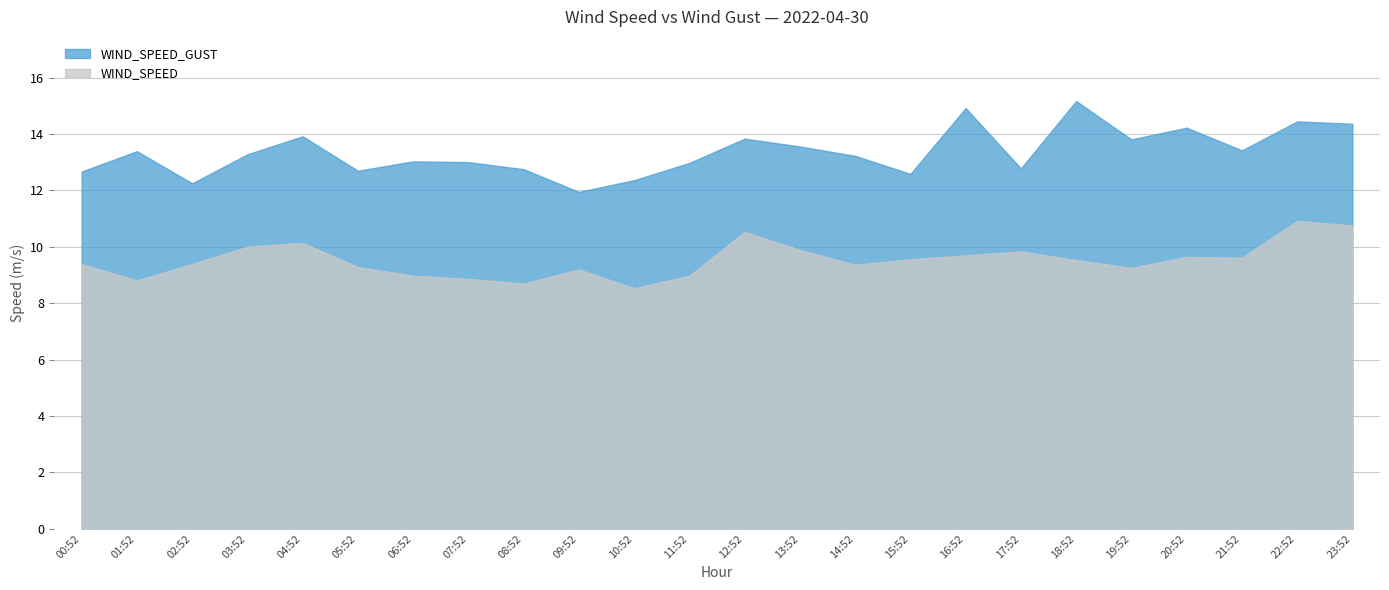

The value of WIND_SPEED_GUST at 07:52 is 13.0. True or false?

True